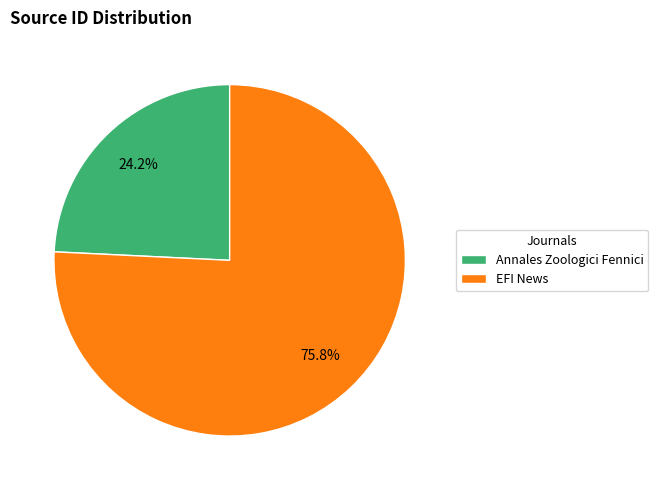

Is it true that EFI News is 63% of the pie?

False